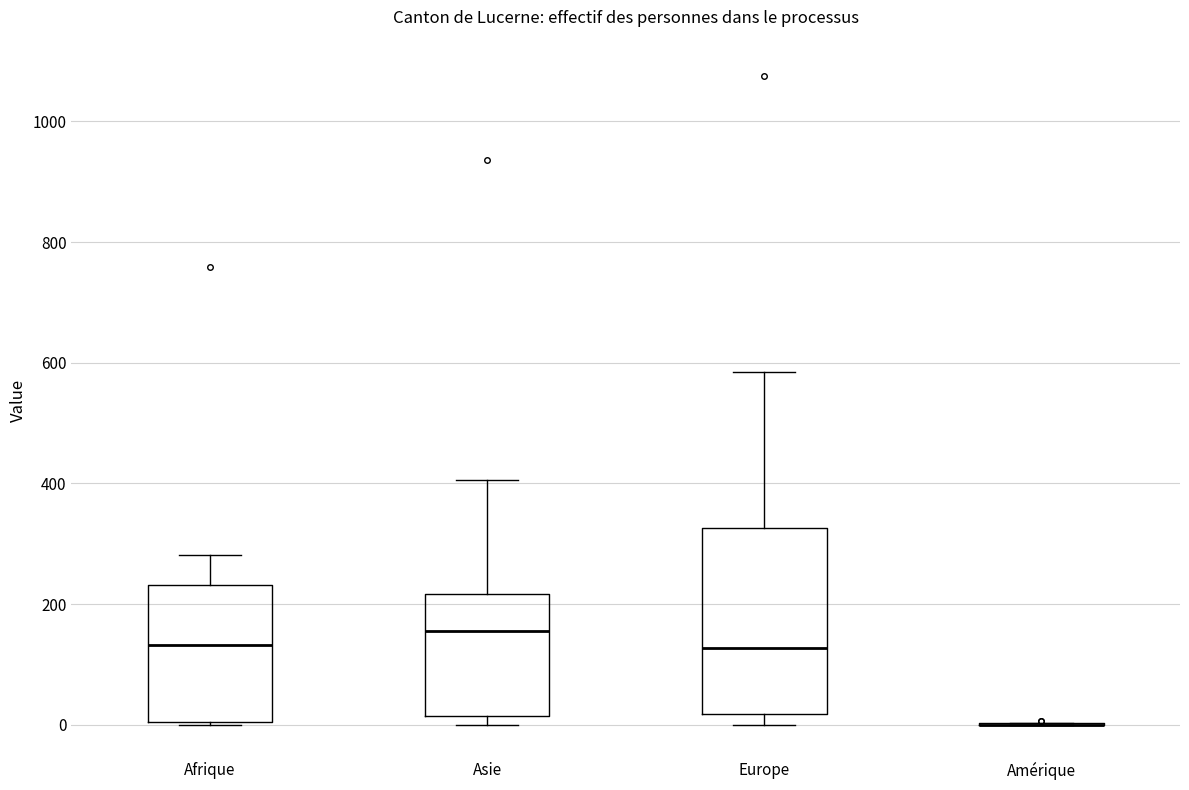

Reading left to right, transcribe this box plot: for each box, give where its median line is, the range the box spans, and where its two whiskers end, as read against the y-axis. The values are not printed on the chart, so give them approximately, as read against the axis.

Afrique: median 140, box 0 to 240, whiskers 0 to 280
Asie: median 160, box 20 to 220, whiskers 0 to 400
Europe: median 120, box 20 to 320, whiskers 0 to 580
Amérique: box collapsed to a line at 0, whiskers 0 to 0